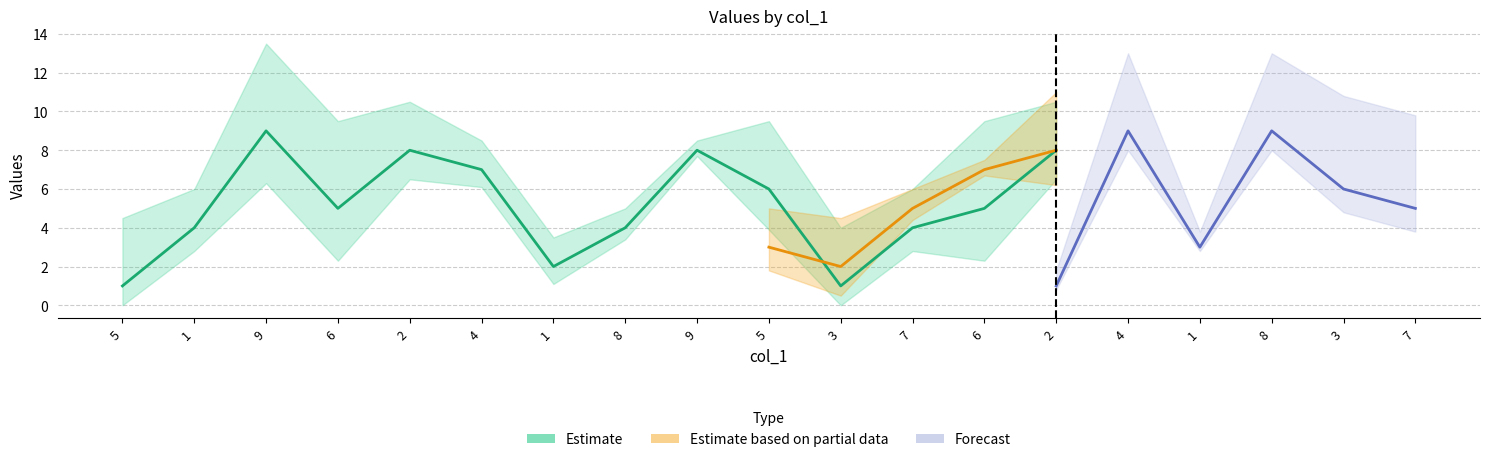

Is it true that col_2 equals 9 at 8?

True